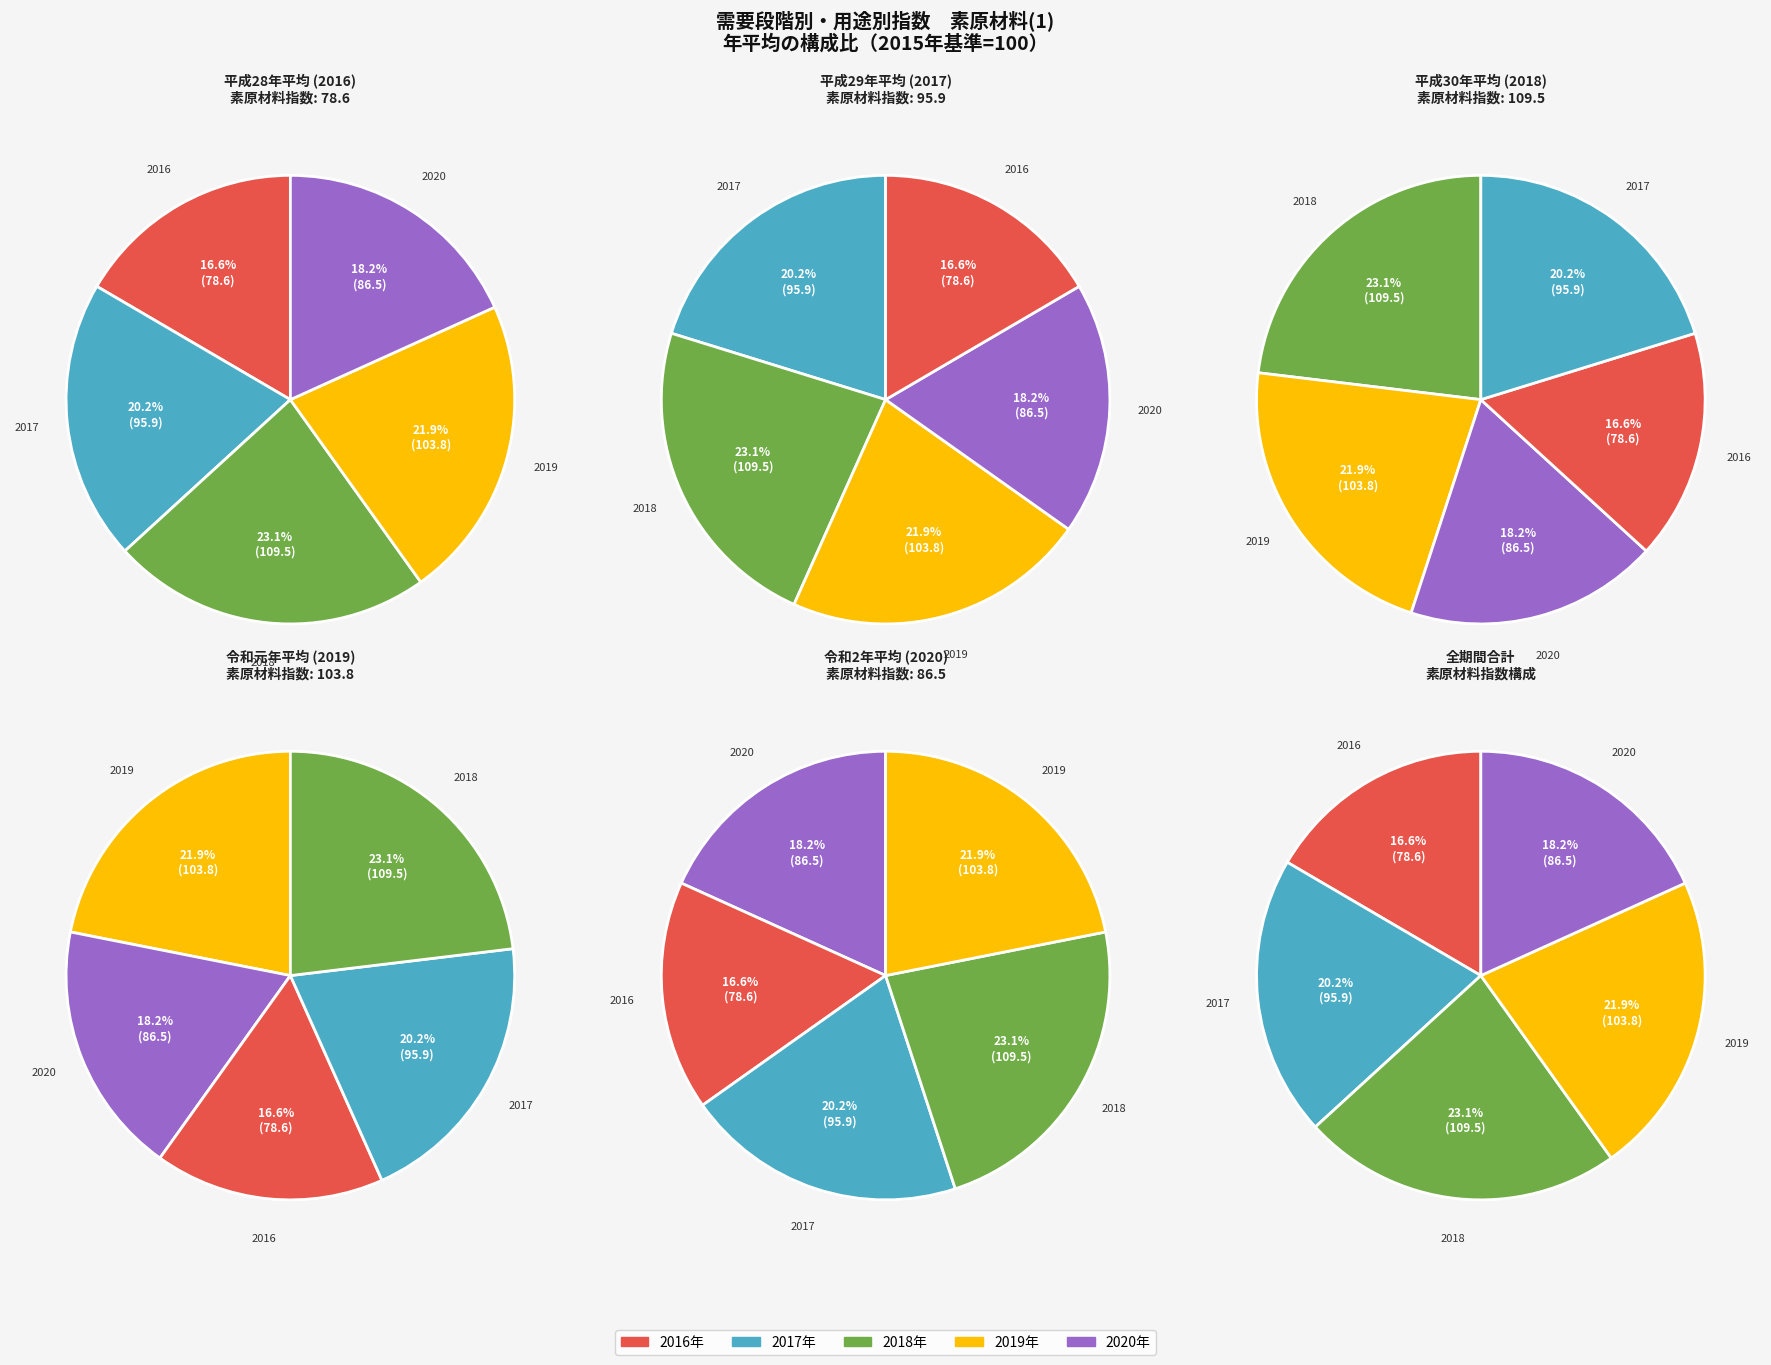

What percentage is the 2017 slice, to the nearest percent?

20%